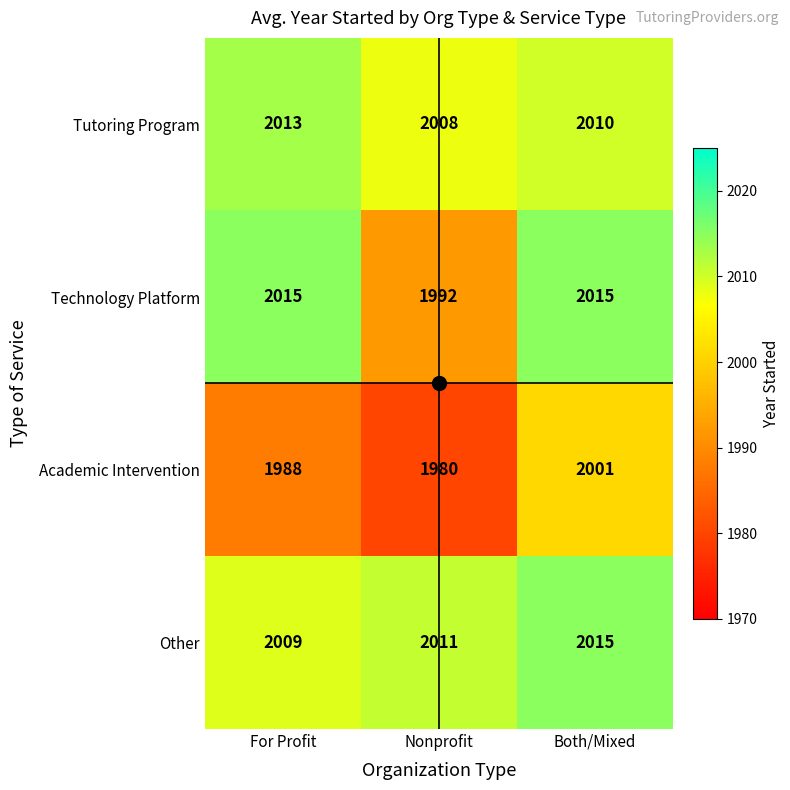

Where does the Tutoring Program series first go above 2010?

For Profit